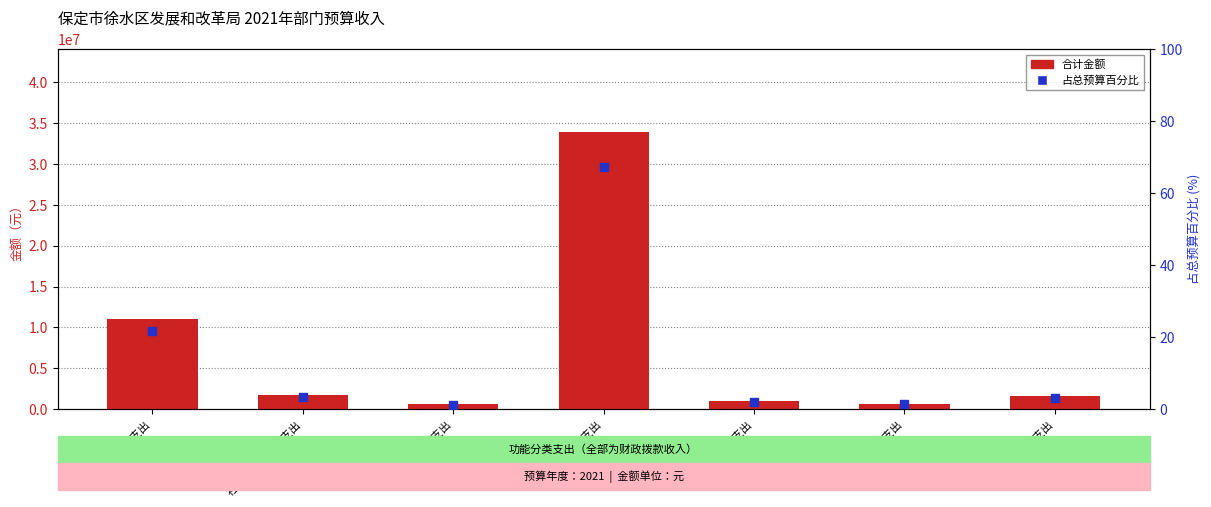

Which series has the largest total across all categories?

合计金额